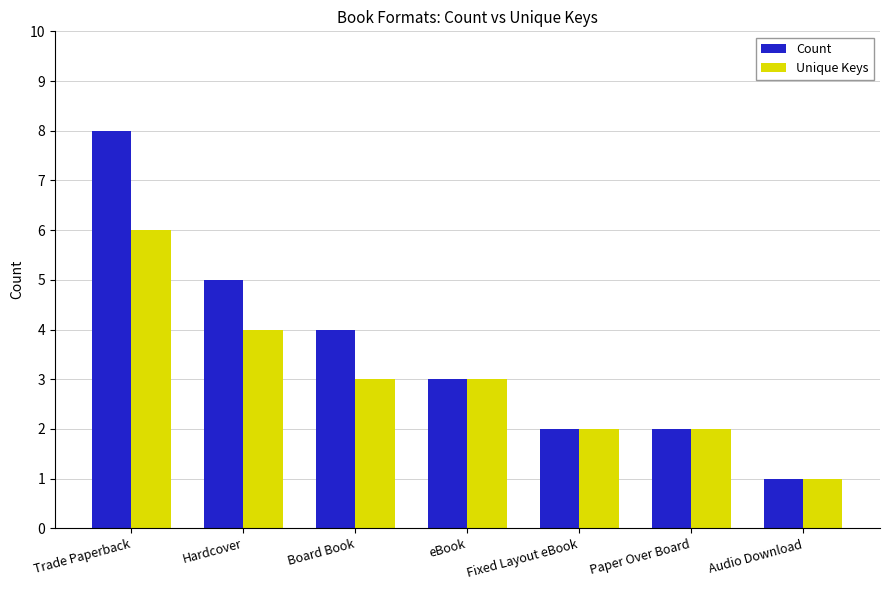

What is the maximum value shown in the chart?

8